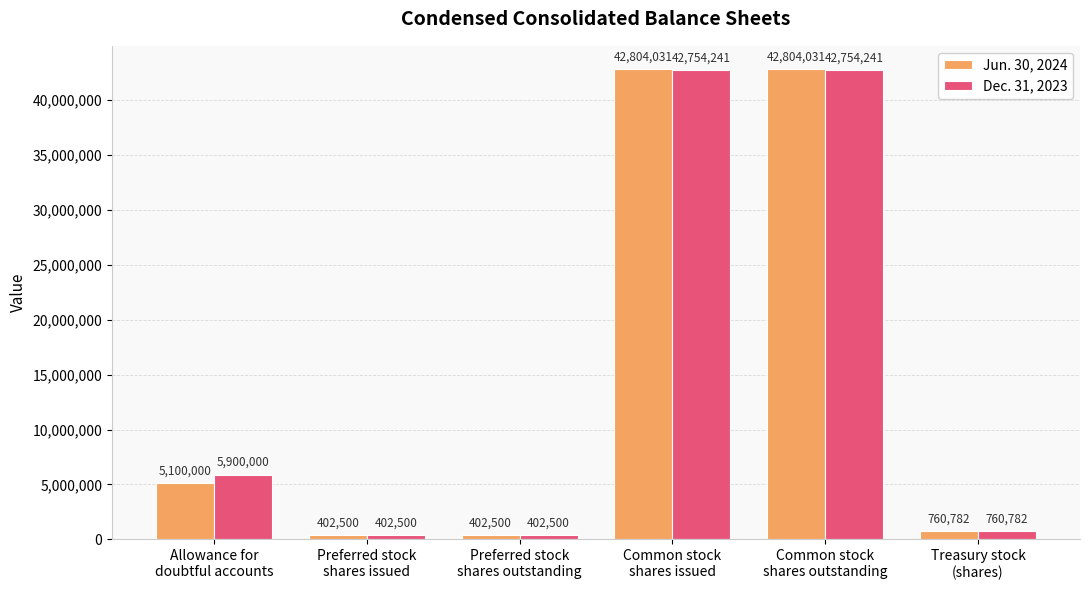

The Jun. 30, 2024 series shows 9386788 at Common stock
shares outstanding. True or false?

False